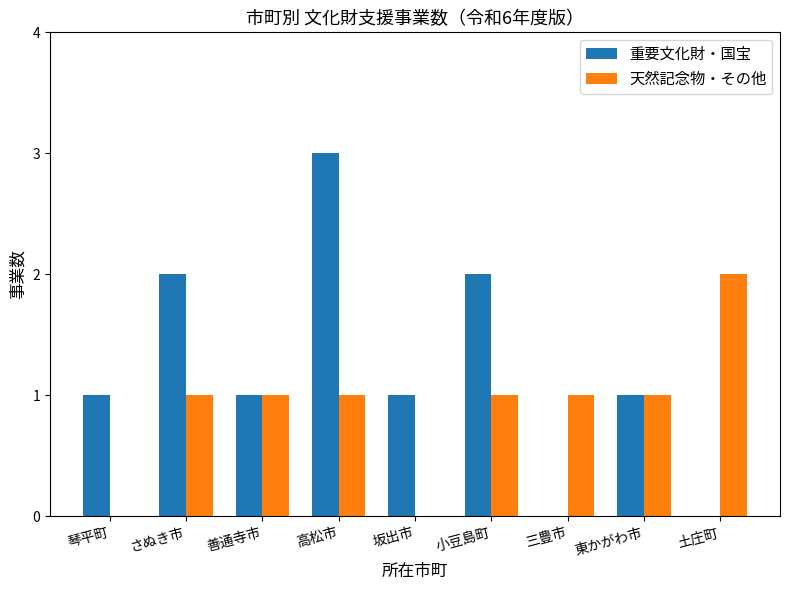

What is the average value of the 重要文化財・国宝 series?

1